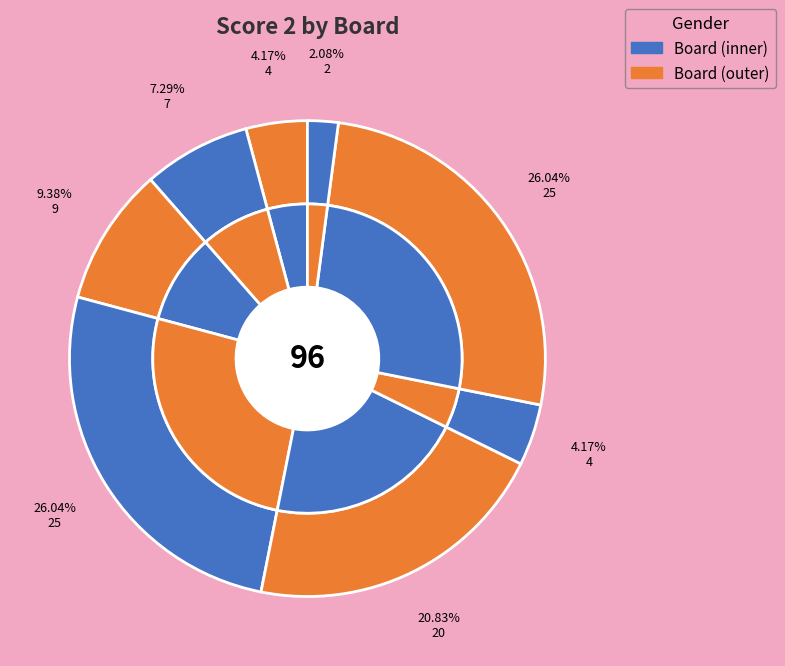

How many segments does this pie chart have?

9